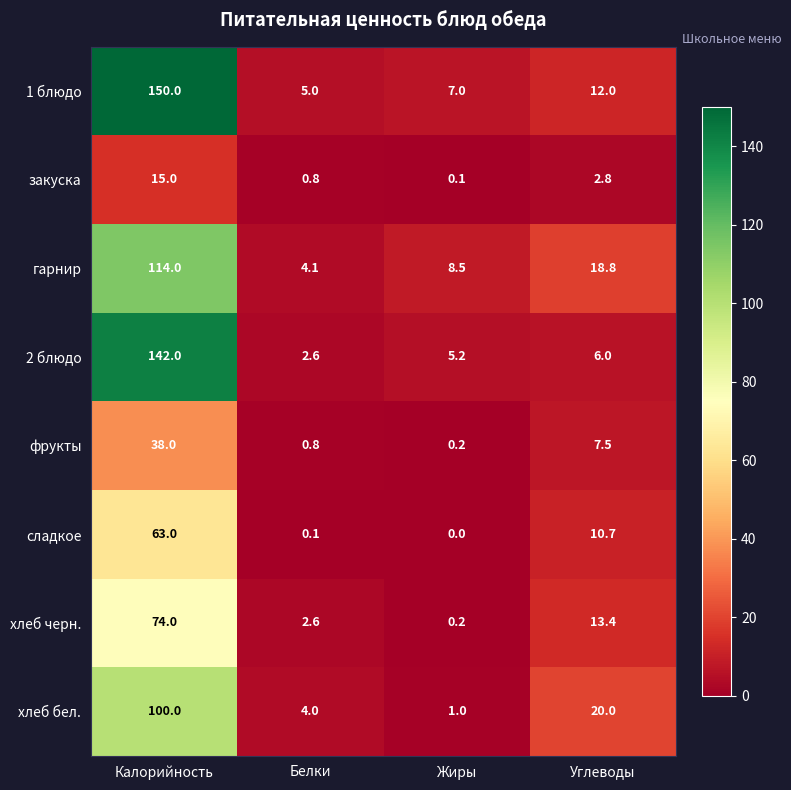

What is the sum of all 2 блюдо values?

155.8